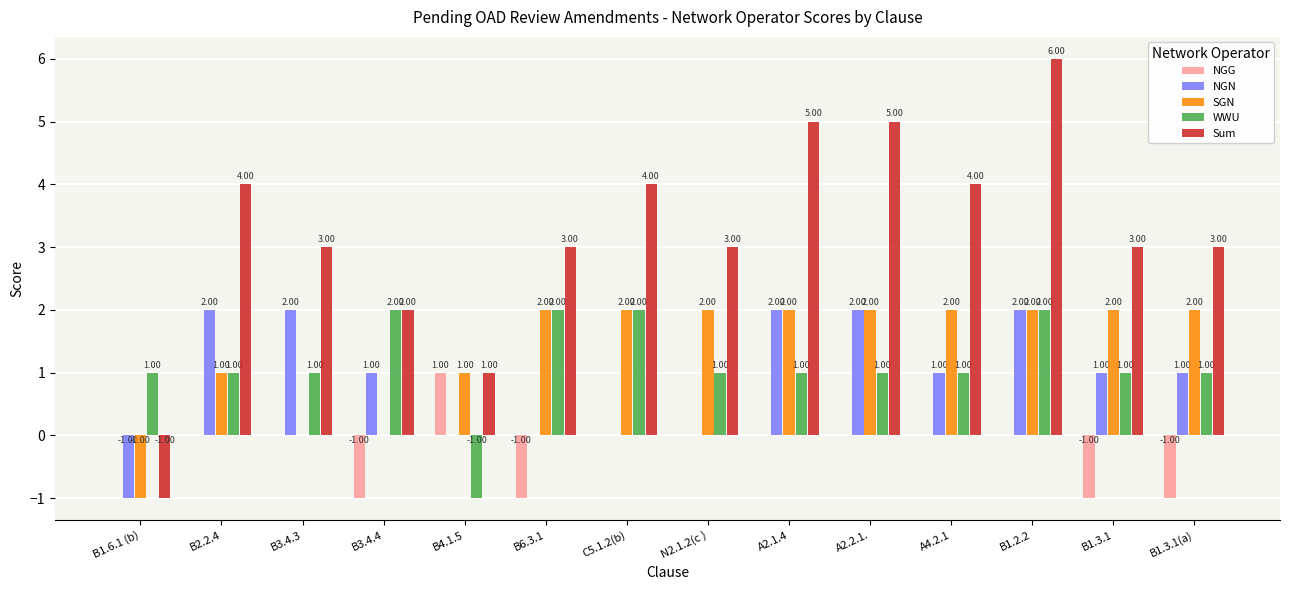

Reading right to left, list all the values displayed in this chart.

NGG: -1	-1	0	0	0	0	0	0	-1	1	-1	0	0	0
NGN: 1	1	2	1	2	2	0	0	0	0	1	2	2	-1
SGN: 2	2	2	2	2	2	2	2	2	1	0	0	1	-1
WWU: 1	1	2	1	1	1	1	2	2	-1	2	1	1	1
Sum: 3	3	6	4	5	5	3	4	3	1	2	3	4	-1